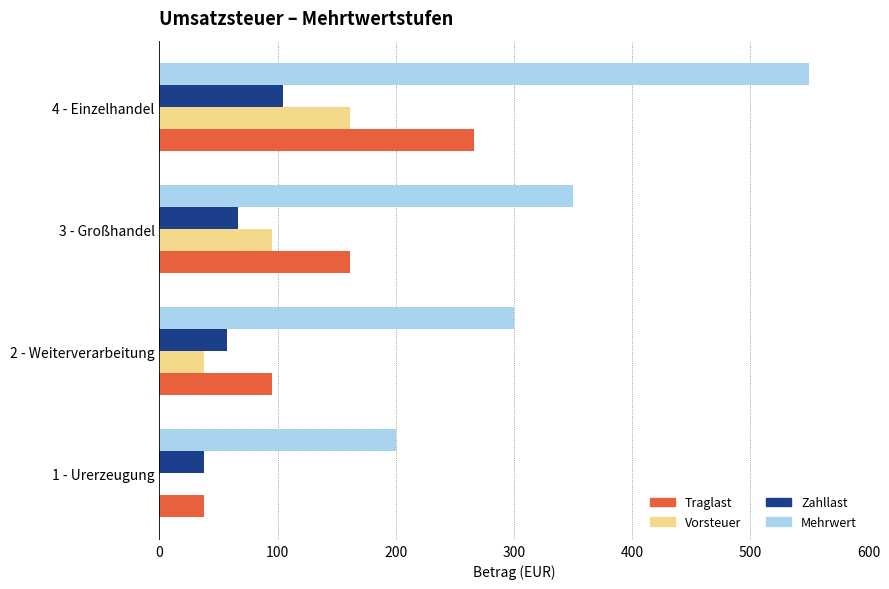

At which label is Vorsteuer closest to 80?

3 - Großhandel